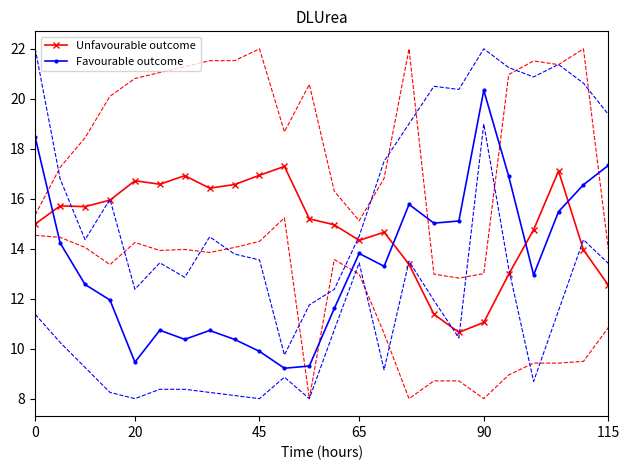

How many lines are shown in the chart?

2